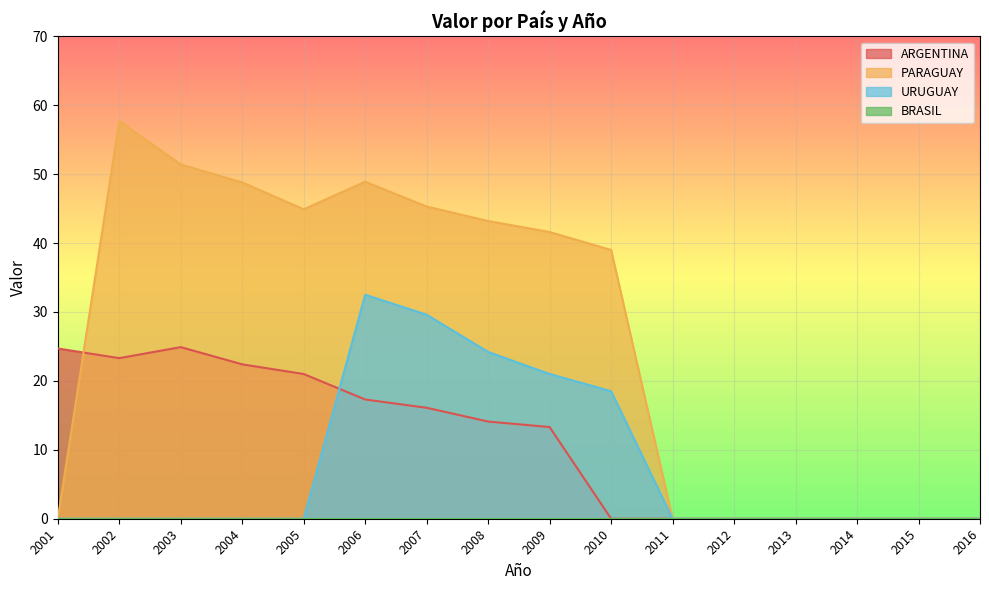

What is the maximum value shown in the chart?

57.7